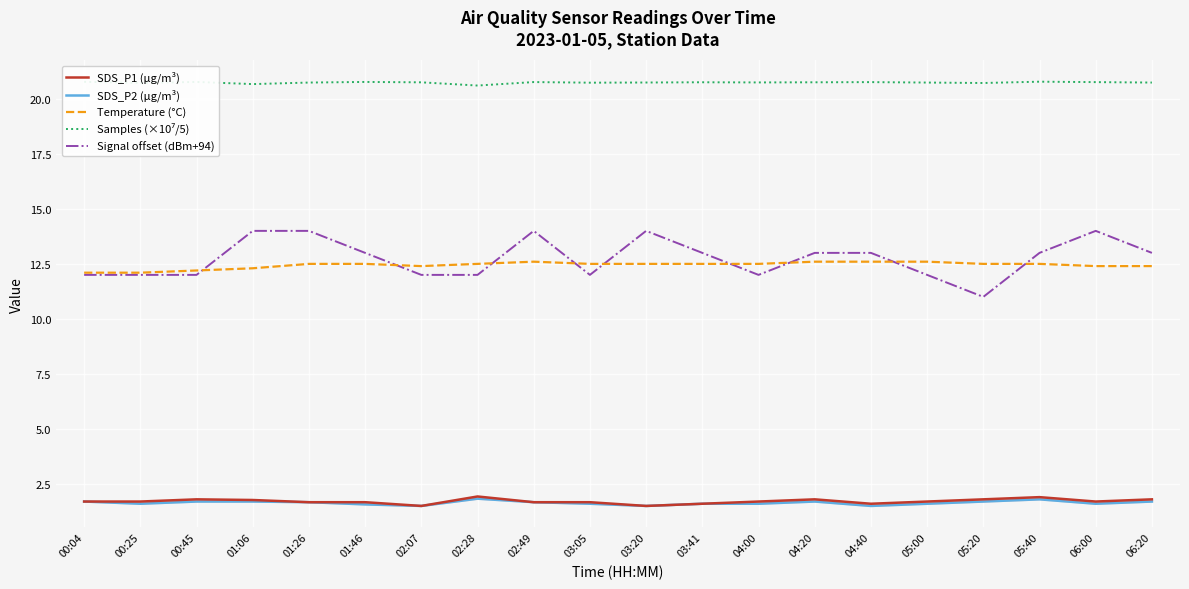

Is the value of SDS_P1 (μg/m³) at 00:04 greater than the value of SDS_P2 (μg/m³) at 03:41?

Yes